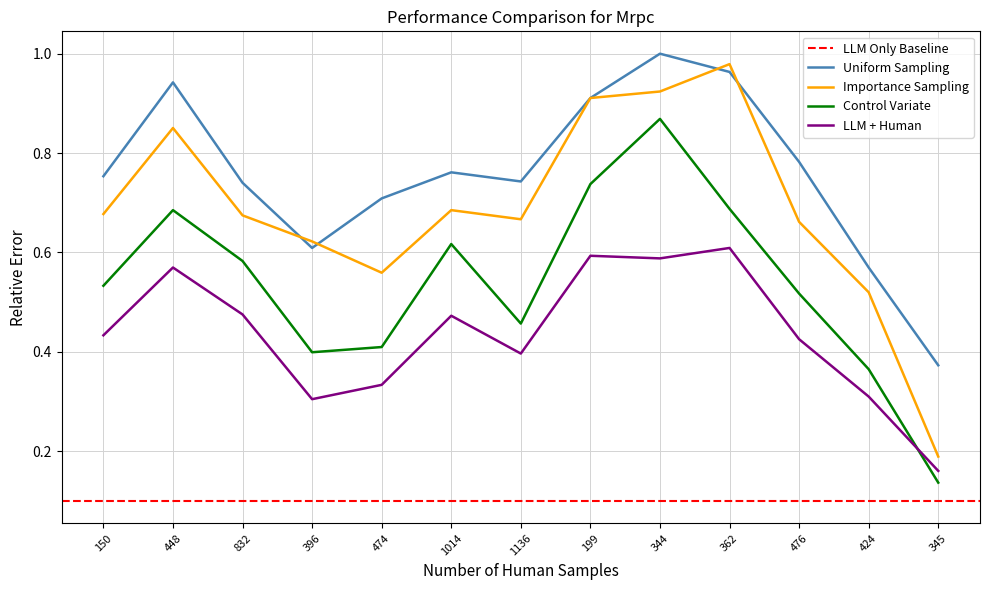

Is it true that Importance Sampling equals 0.9 at 424?

False